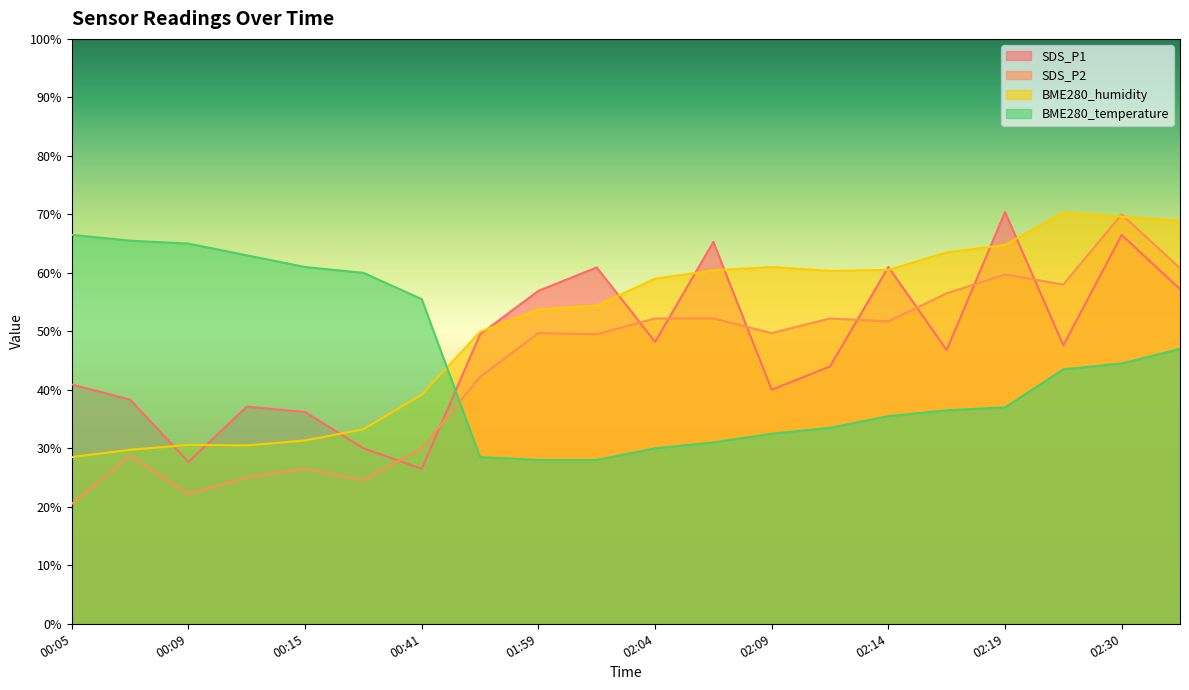

True or false: BME280_humidity and SDS_P2 cross at least once.

True